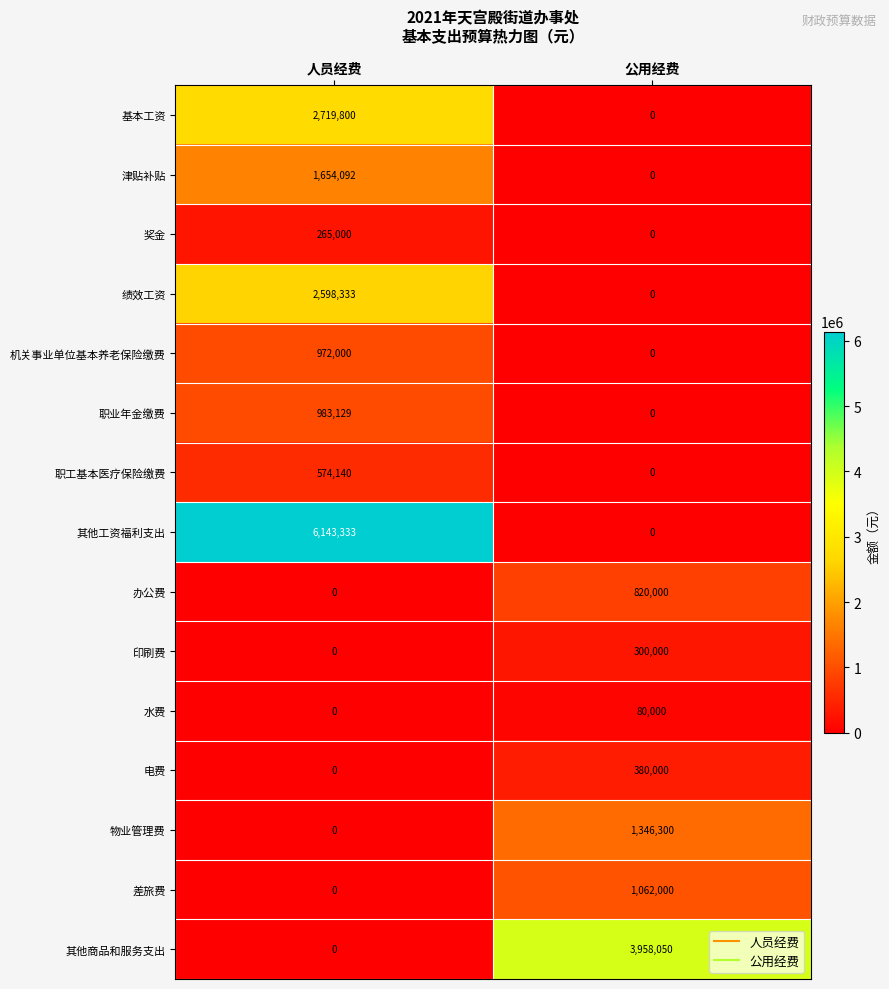

List the series in order of their peak value, highest first.

其他工资福利支出, 其他商品和服务支出, 基本工资, 绩效工资, 津贴补贴, 物业管理费, 差旅费, 职业年金缴费, 机关事业单位基本养老保险缴费, 办公费, 职工基本医疗保险缴费, 电费, 印刷费, 奖金, 水费